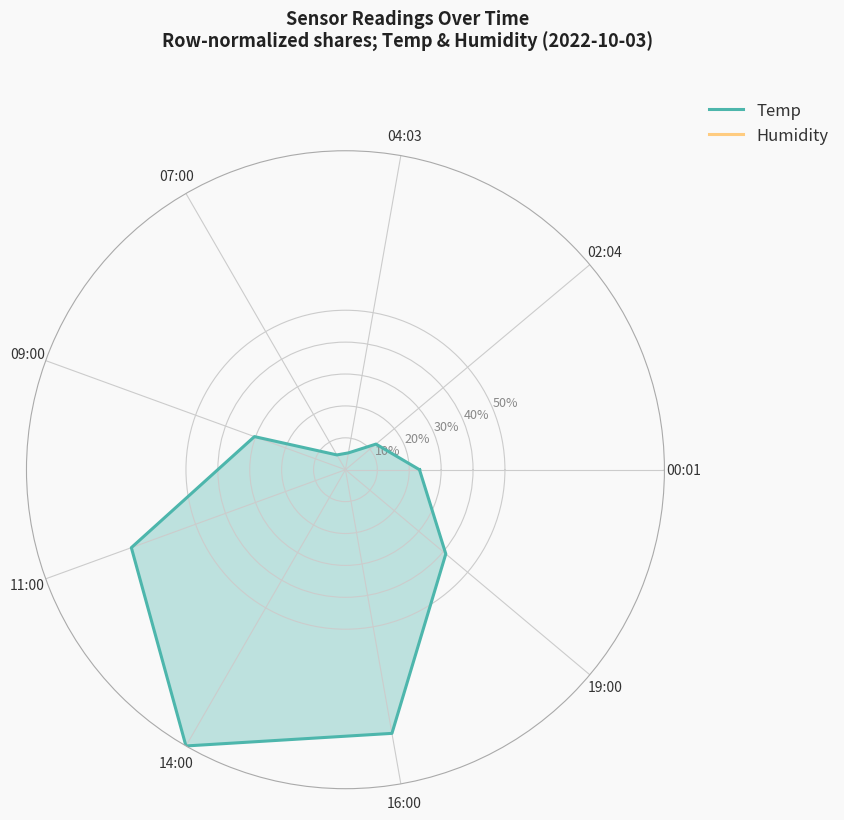

At which label is Humidity closest to 0?

00:01